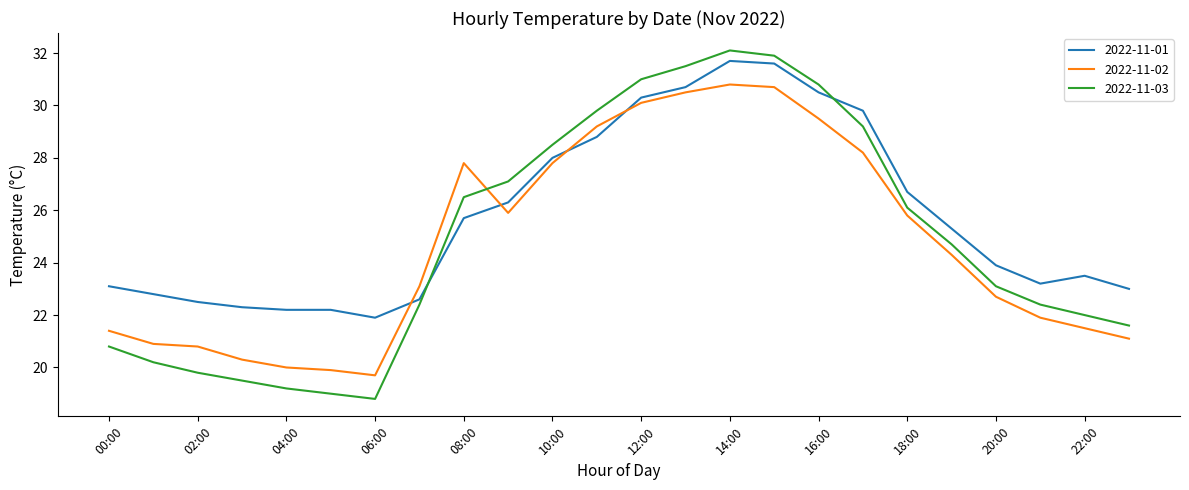

Which series has the largest range (max minus min)?

2022-11-03